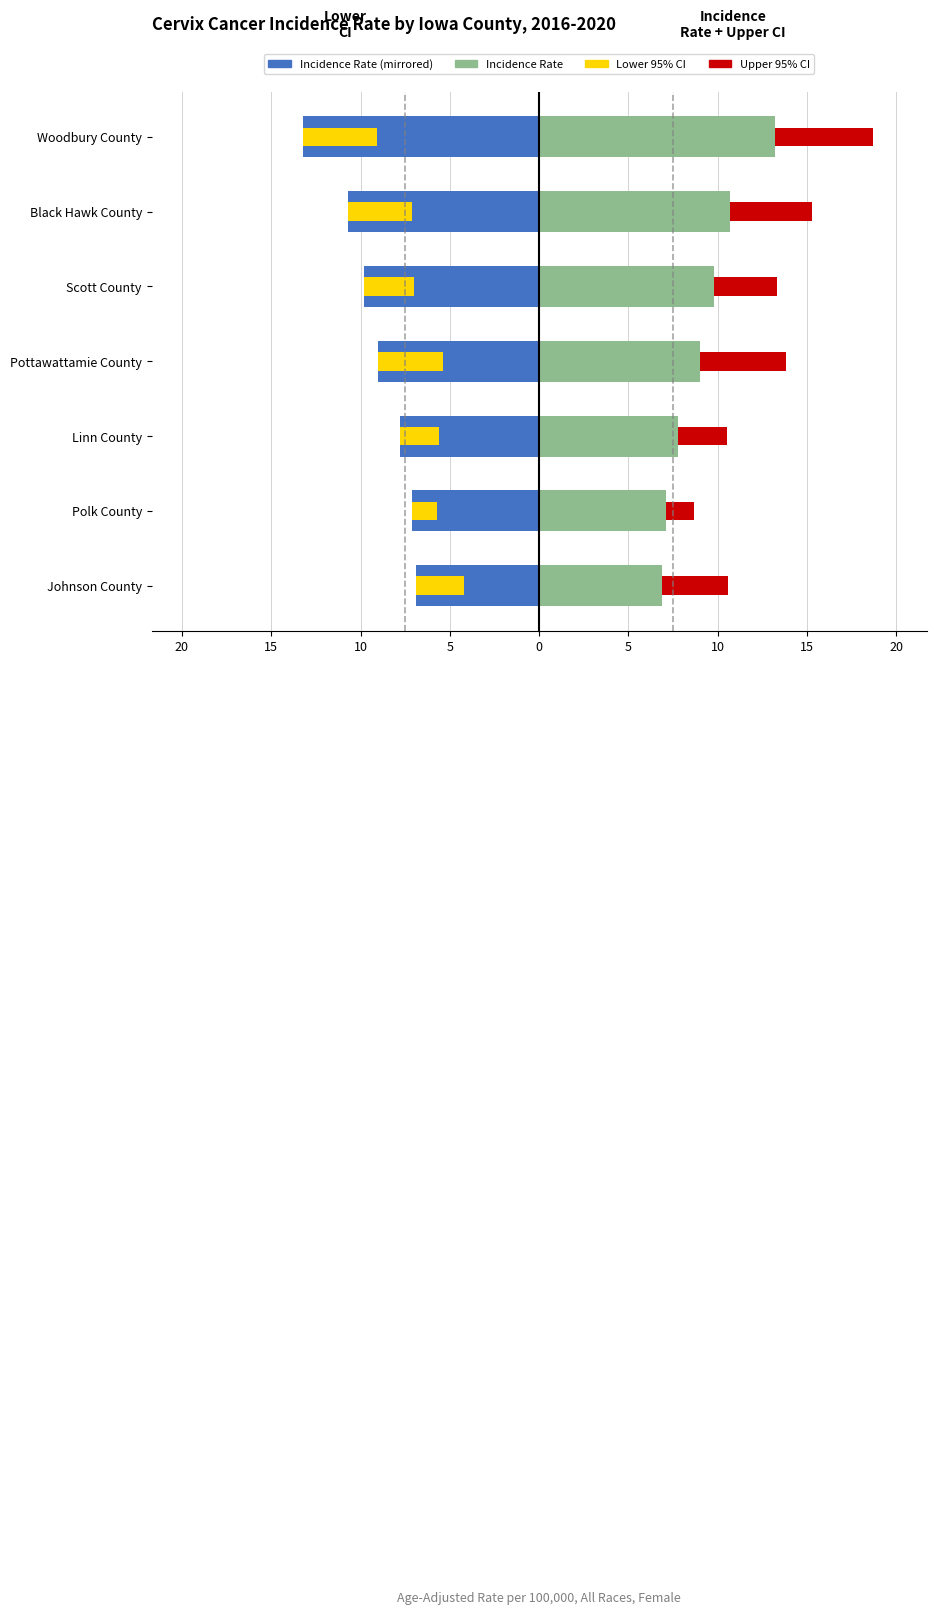

What is the sum of all Incidence Rate (Right) values?

64.5